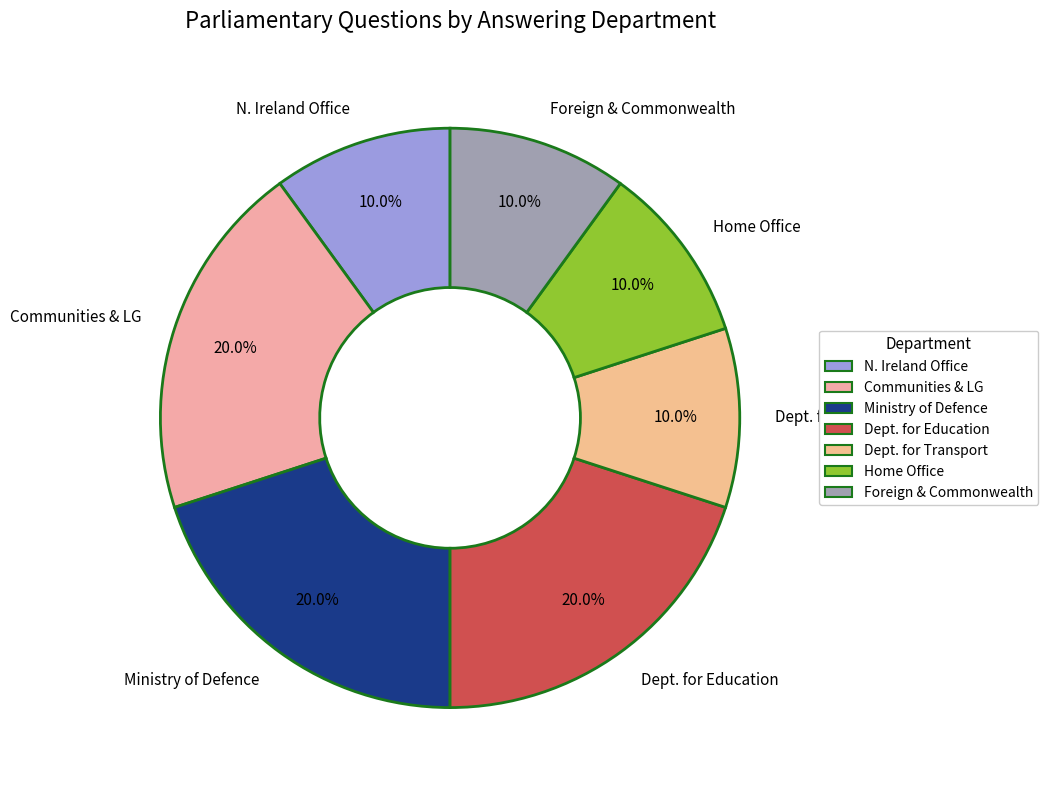

Which has a higher value, Ministry of Defence or Home Office?

Ministry of Defence